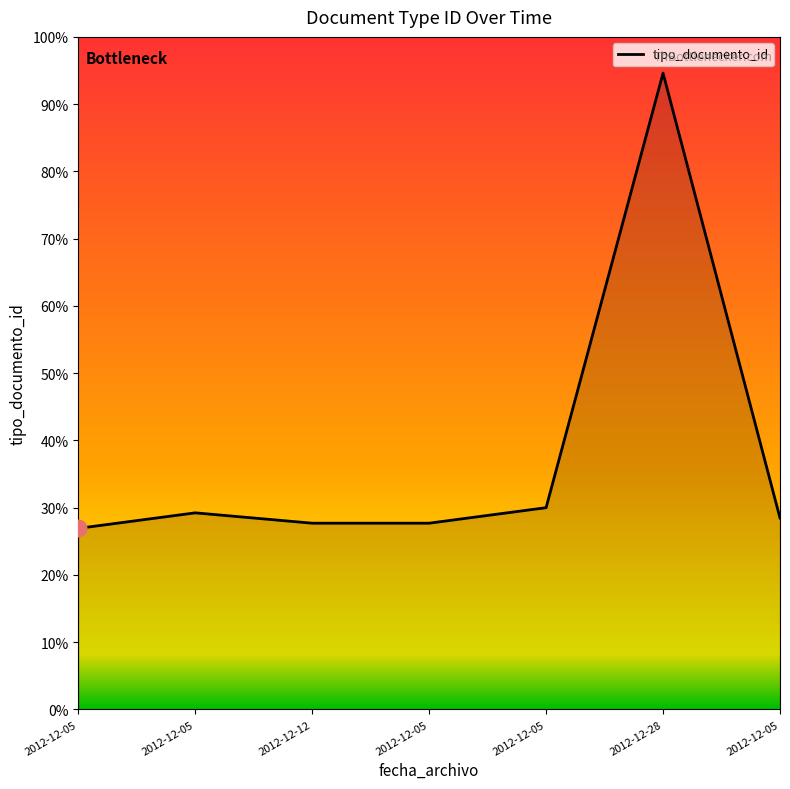

True or false: the data shows 0.3 at 2012-12-05.

True